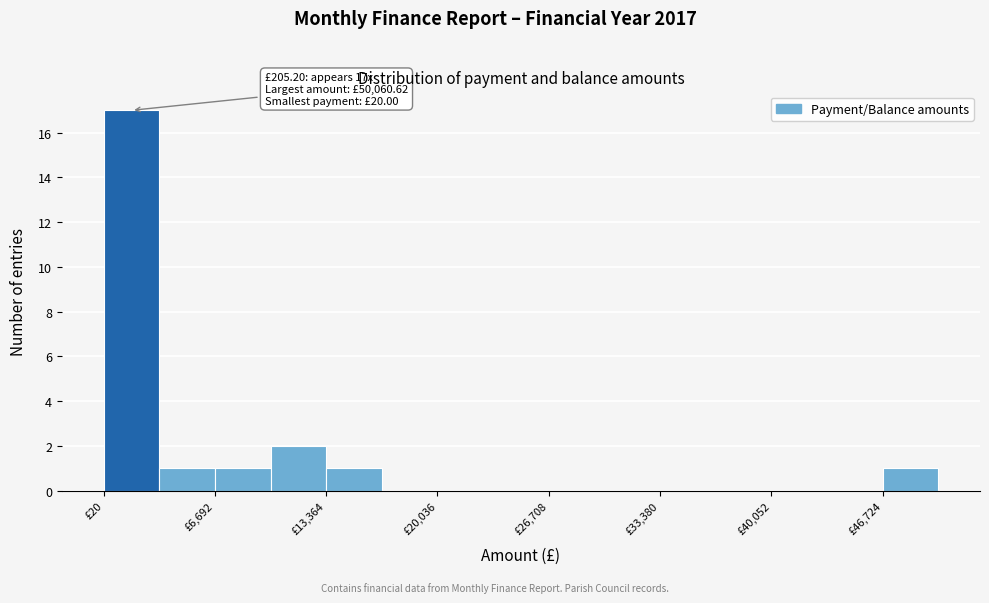

Read against the x-axis, roughly where is the centre of the tallest bar?

2000